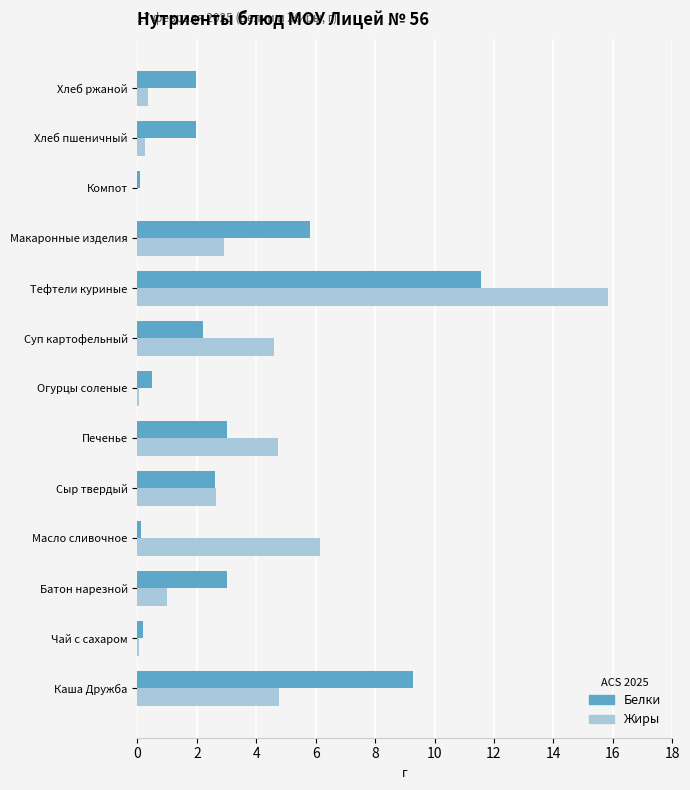

What is the sum of all Жиры values?

43.4